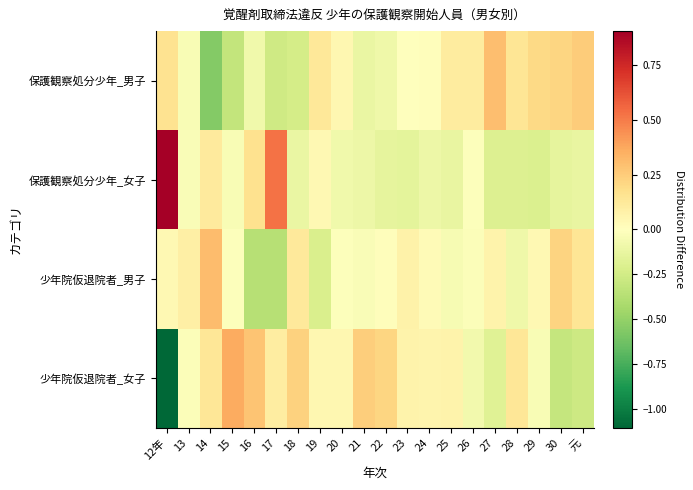

Reading left to right, extract all data points from this chart.

保護観察処分少年_男子: 12年=0.2	13=-0.0	14=-0.6	15=-0.3	16=-0.1	17=-0.3	18=-0.2	19=0.1	20=0.0	21=-0.1	22=-0.1	23=0.0	24=0.0	25=0.1	26=0.1	27=0.3	28=0.1	29=0.2	30=0.2	元=0.2
保護観察処分少年_女子: 12年=0.9	13=-0.0	14=0.1	15=-0.0	16=0.2	17=0.5	18=-0.1	19=0.0	20=-0.1	21=-0.1	22=-0.1	23=-0.2	24=-0.1	25=-0.1	26=-0.0	27=-0.2	28=-0.2	29=-0.2	30=-0.1	元=-0.1
少年院仮退院者_男子: 12年=0.0	13=0.1	14=0.3	15=-0.0	16=-0.4	17=-0.4	18=0.1	19=-0.2	20=-0.0	21=-0.0	22=0.0	23=0.1	24=0.0	25=-0.1	26=-0.0	27=0.1	28=-0.1	29=0.0	30=0.2	元=0.1
少年院仮退院者_女子: 12年=-1.1	13=-0.0	14=0.1	15=0.4	16=0.3	17=0.1	18=0.2	19=0.0	20=0.0	21=0.2	22=0.2	23=0.1	24=0.1	25=0.1	26=-0.1	27=-0.2	28=0.1	29=-0.0	30=-0.3	元=-0.3